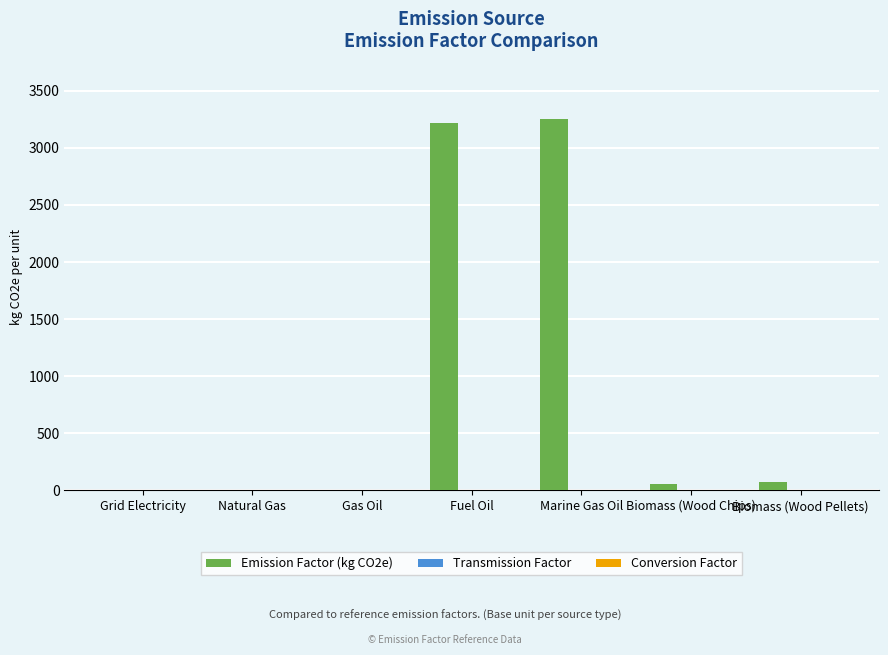

What is the maximum value shown in the chart?

3250.0